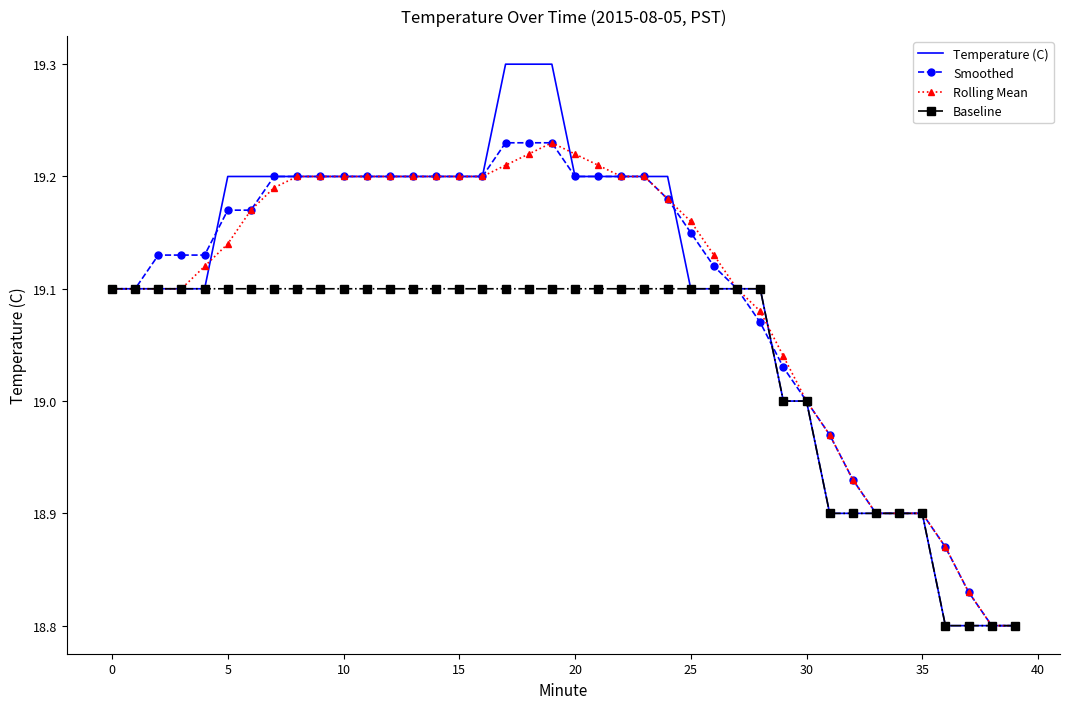

Which series has the largest range (max minus min)?

Temperature (C)